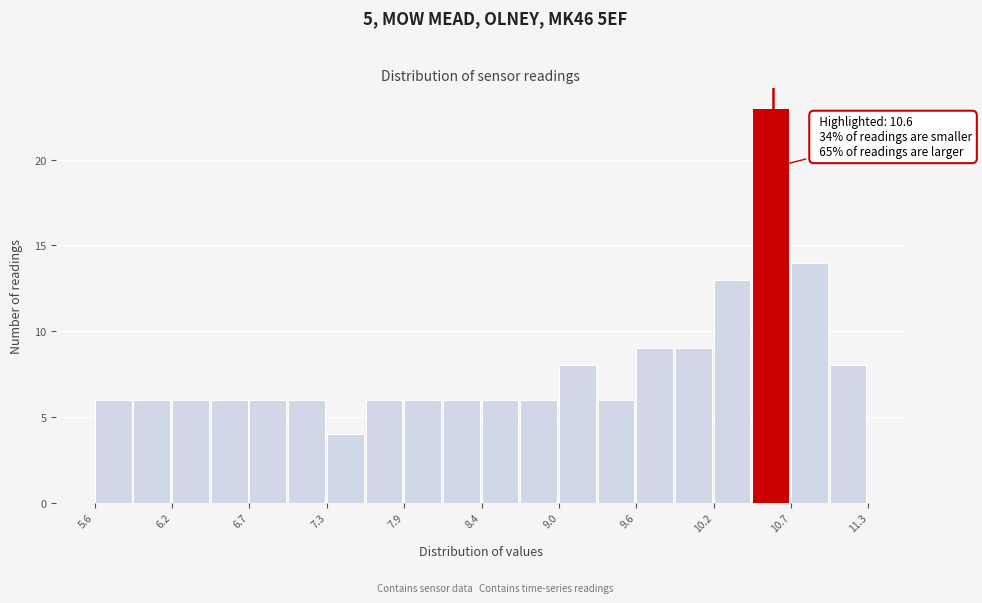

Around what value on the x-axis is the tallest bar? Give the approximate position of its centre, as read against the axis.

10.6